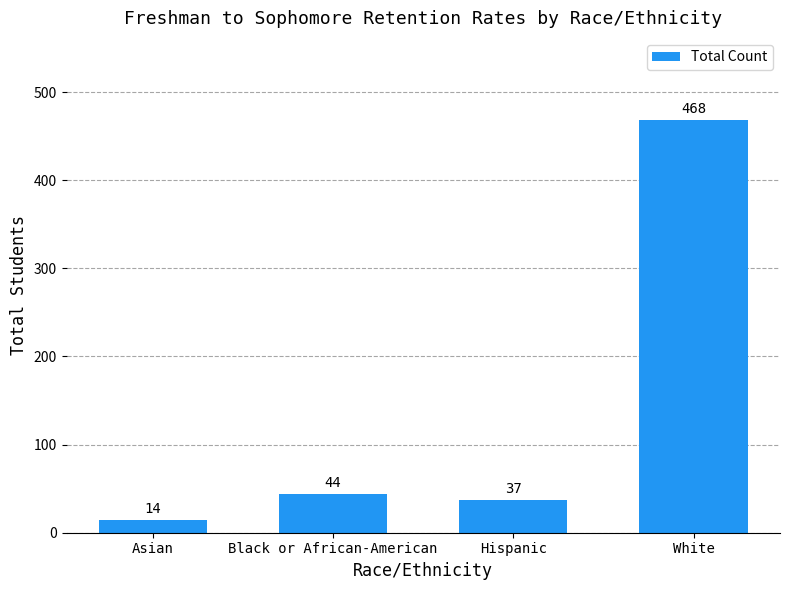

What is the smallest value displayed?

14